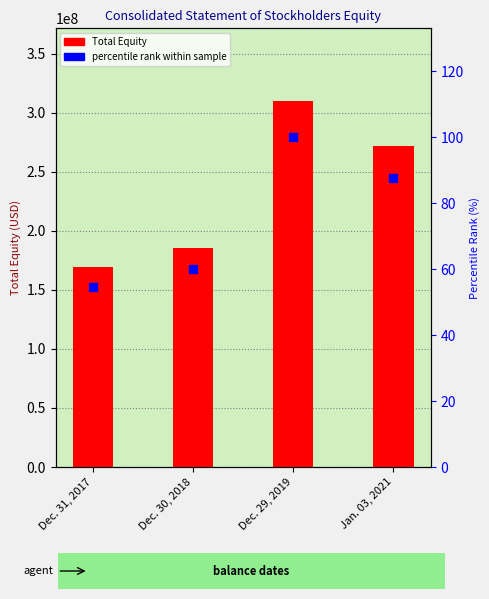

Reading right to left, what are all the values shown in this chart?

Total Equity: 271532000.0	309462000.0	185540000.0	169060000.0
percentile rank within sample: 87.7	100.0	60.0	54.6